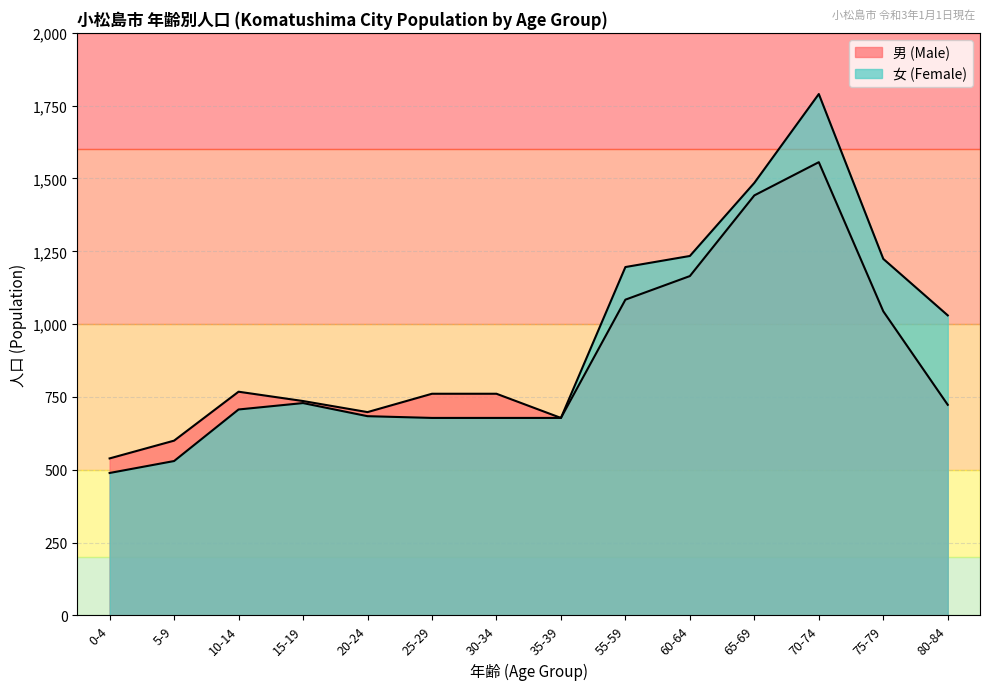

What is the sum of the 男 (Male) values at 55-59 and 20-24?

1782